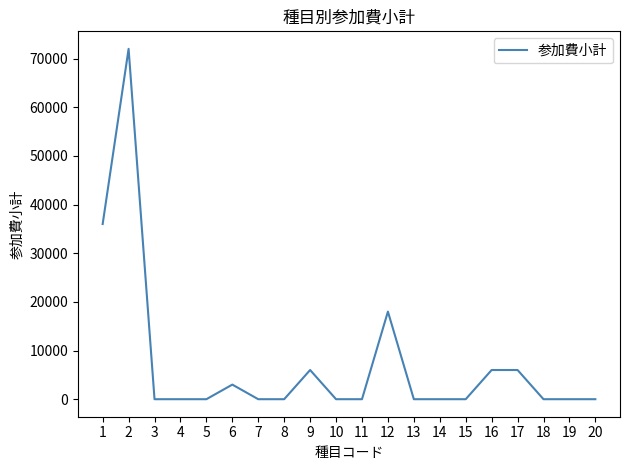

Is it true that the value at 17 is 9941?

False